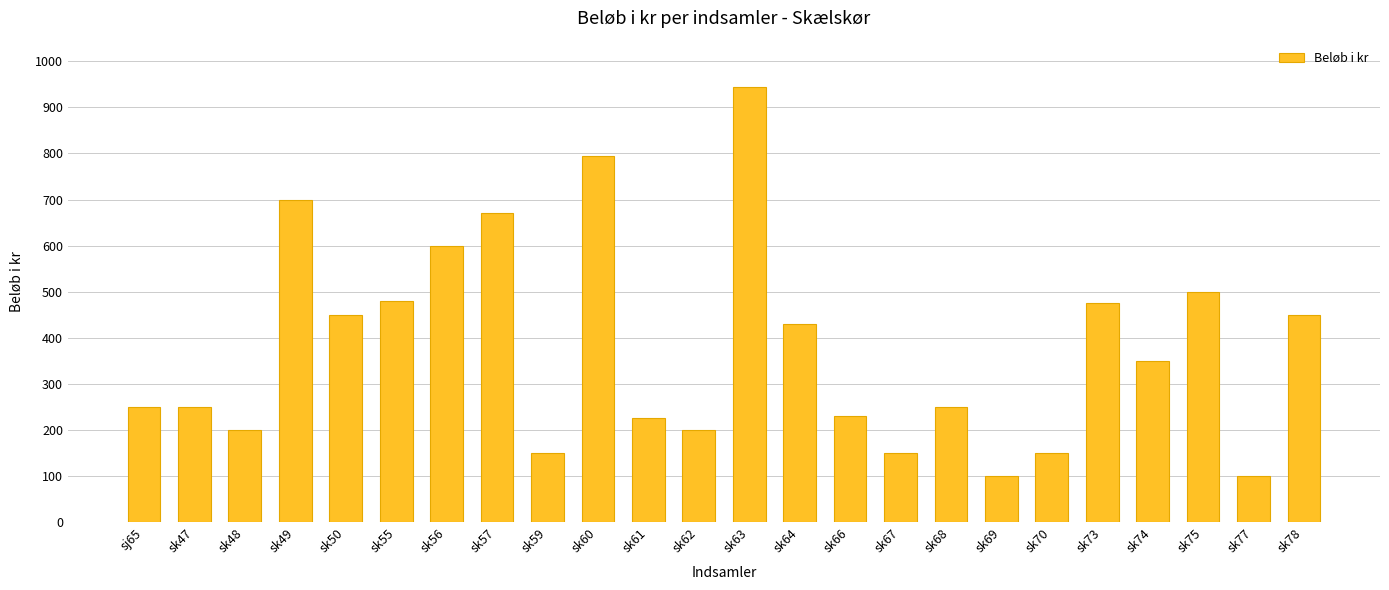

The chart shows a value of 264 at sk48. True or false?

False